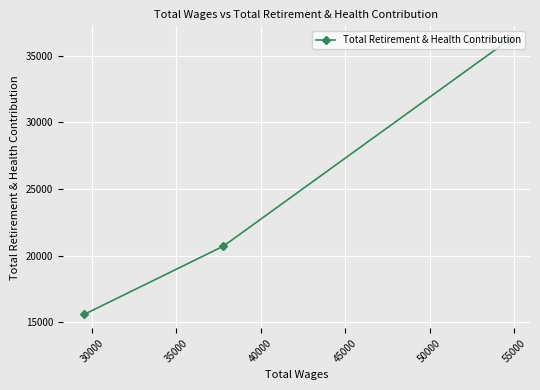

What is the smallest value displayed?

15579